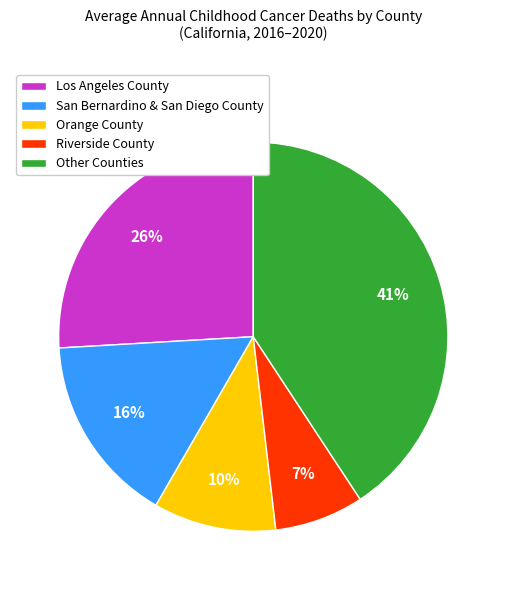

Is Los Angeles County the majority of the pie?

No